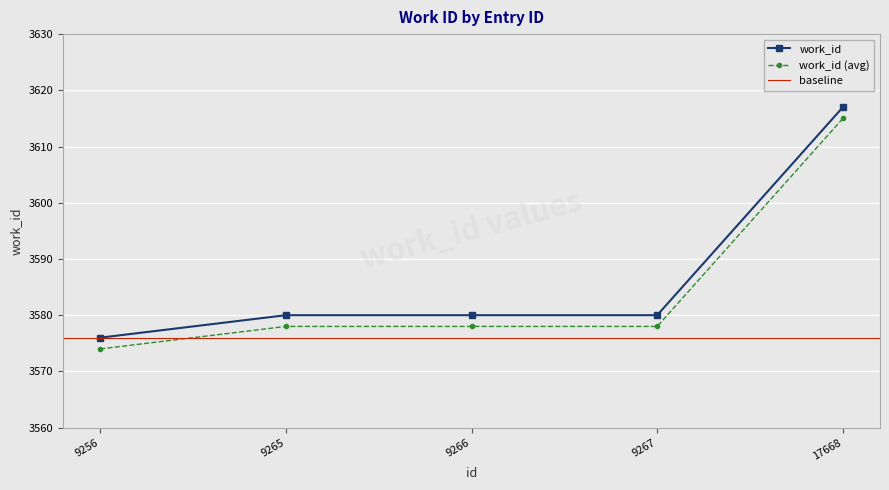

Which label corresponds to the smallest value in the chart?

9256